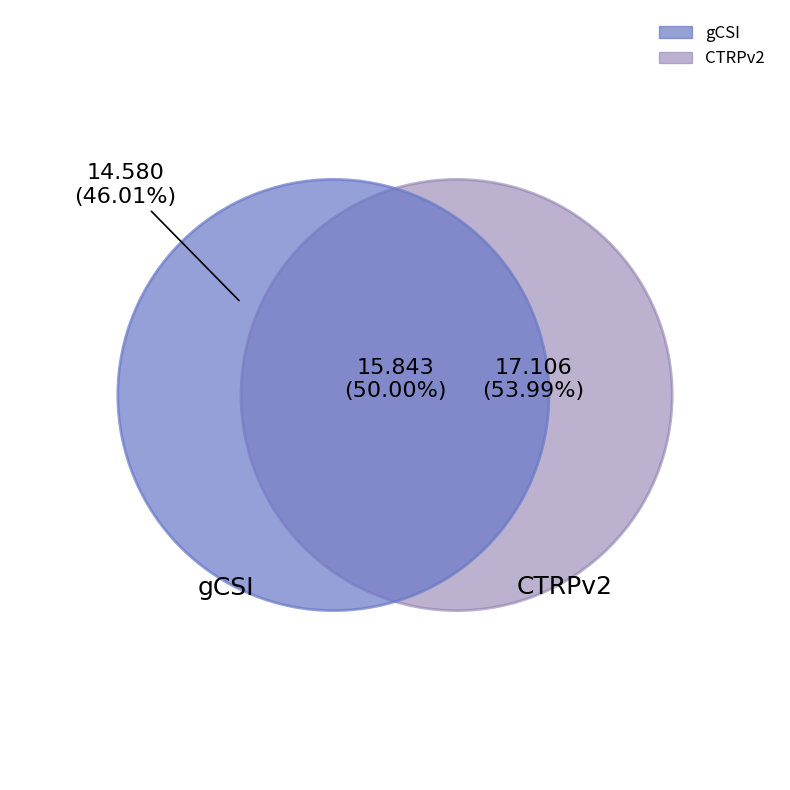

The CTRPv2 slice represents 54% of the pie. True or false?

True